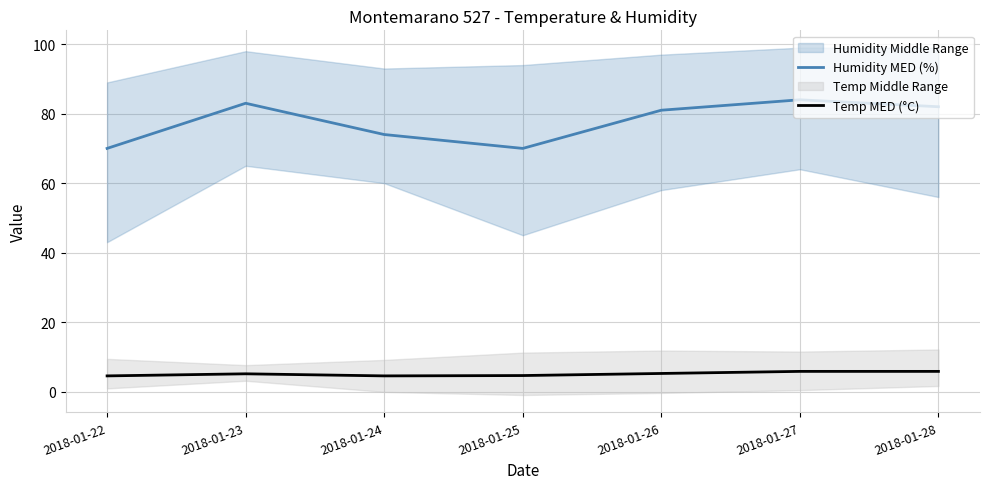

List the labels in order of Humidity MED (%) value, smallest first.

2018-01-22, 2018-01-25, 2018-01-24, 2018-01-26, 2018-01-28, 2018-01-23, 2018-01-27